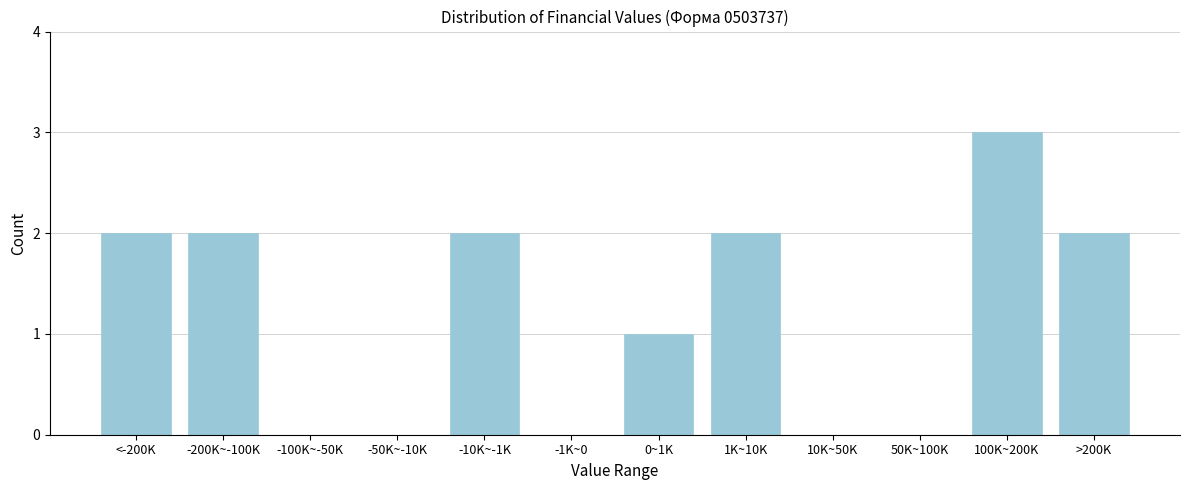

Reading left to right, transcribe all the data shown in this chart.

<-200K=2	-200K~-100K=2	-100K~-50K=0	-50K~-10K=0	-10K~-1K=2	-1K~0=0	0~1K=1	1K~10K=2	10K~50K=0	50K~100K=0	100K~200K=3	>200K=2